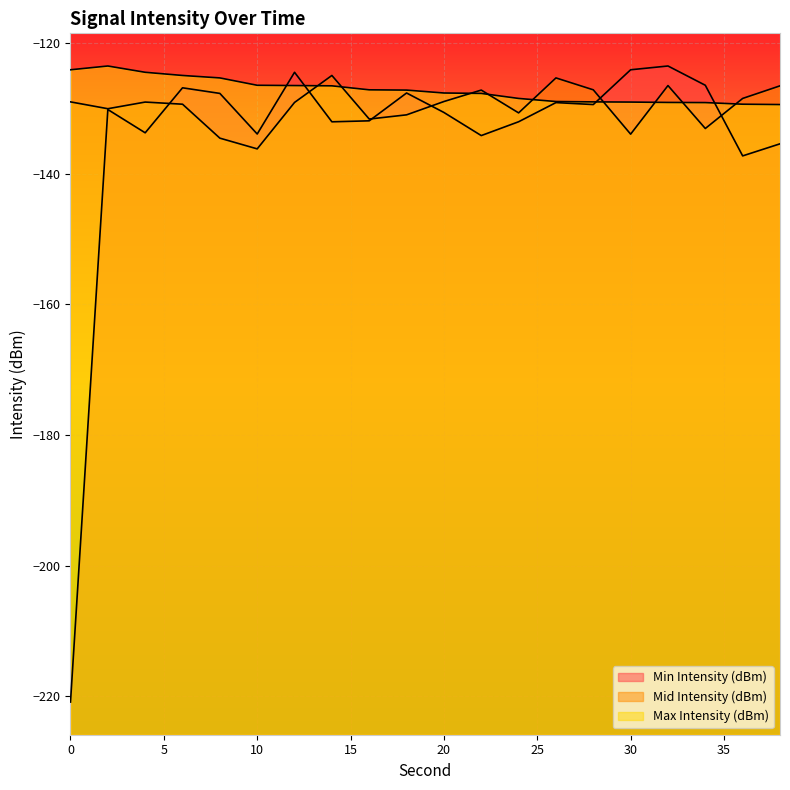

Where is Min Intensity (dBm) nearest to the value -172?

36